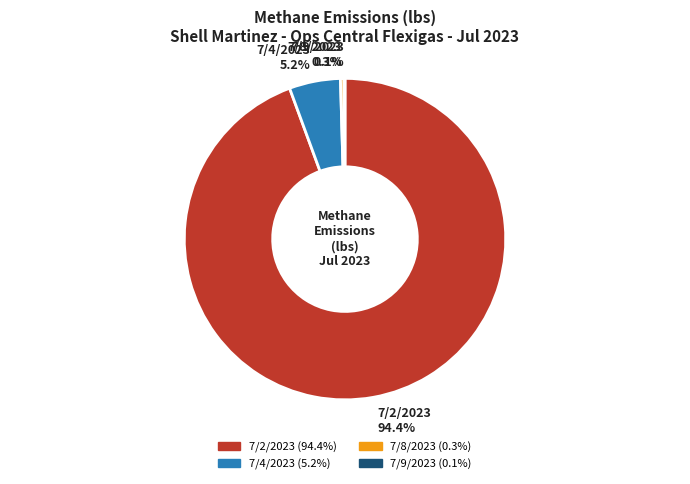

Combined, do 7/8/2023 and 7/2/2023 account for over 50%?

Yes